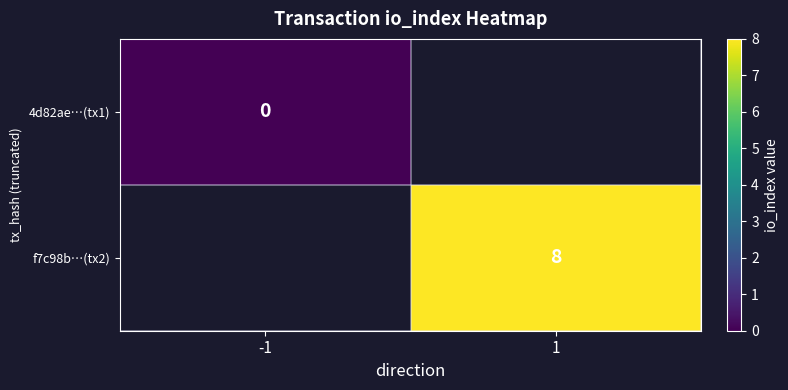

Is it true that f7c98b…(tx2) equals 8 at 1?

True